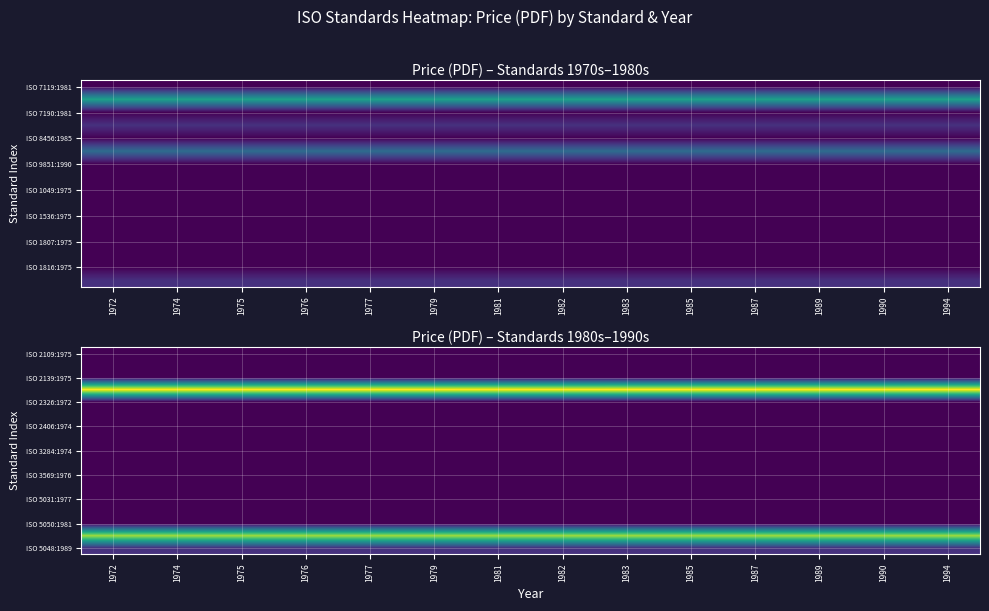

Count the number of data series in this chart.

17